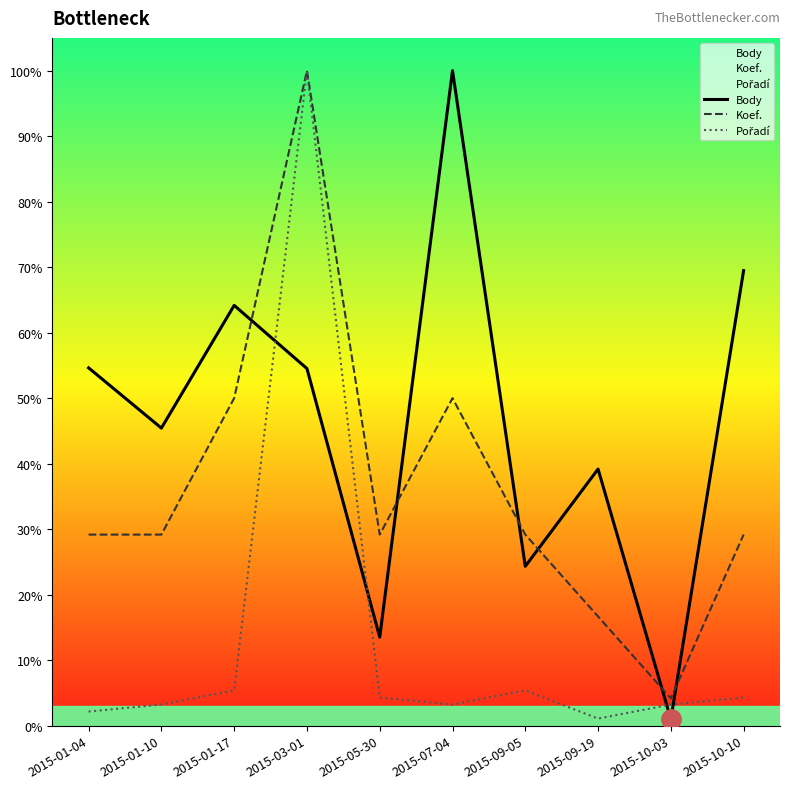

Count the number of data series in this chart.

3